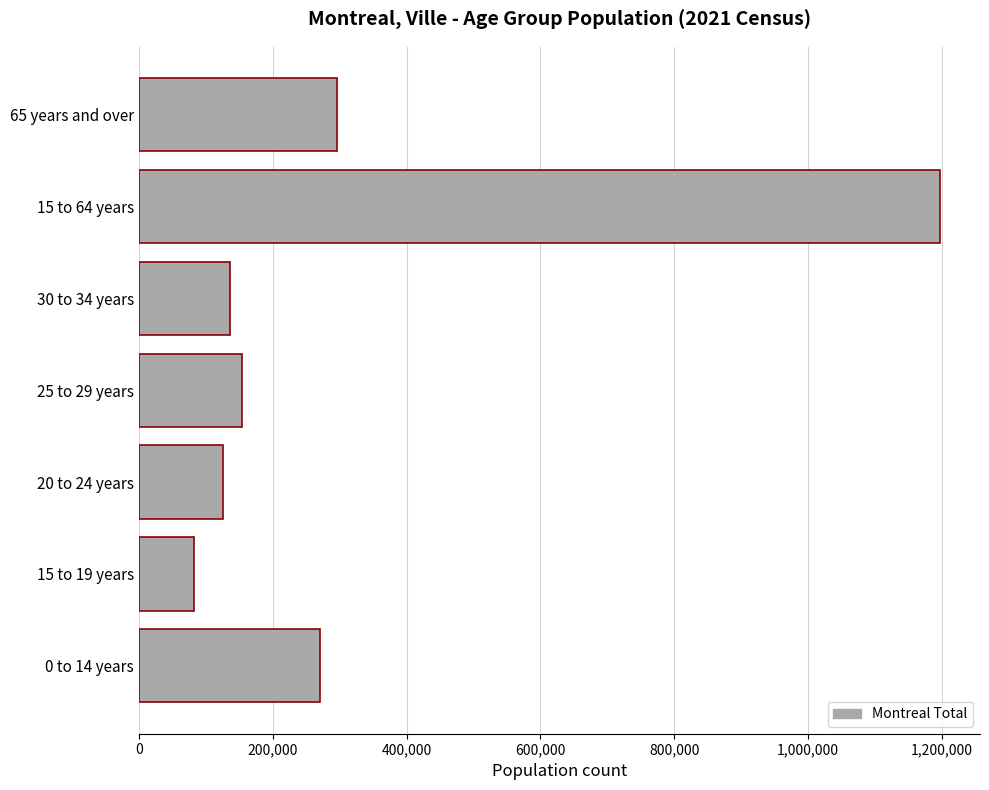

Which label corresponds to the smallest value in the chart?

15 to 19 years